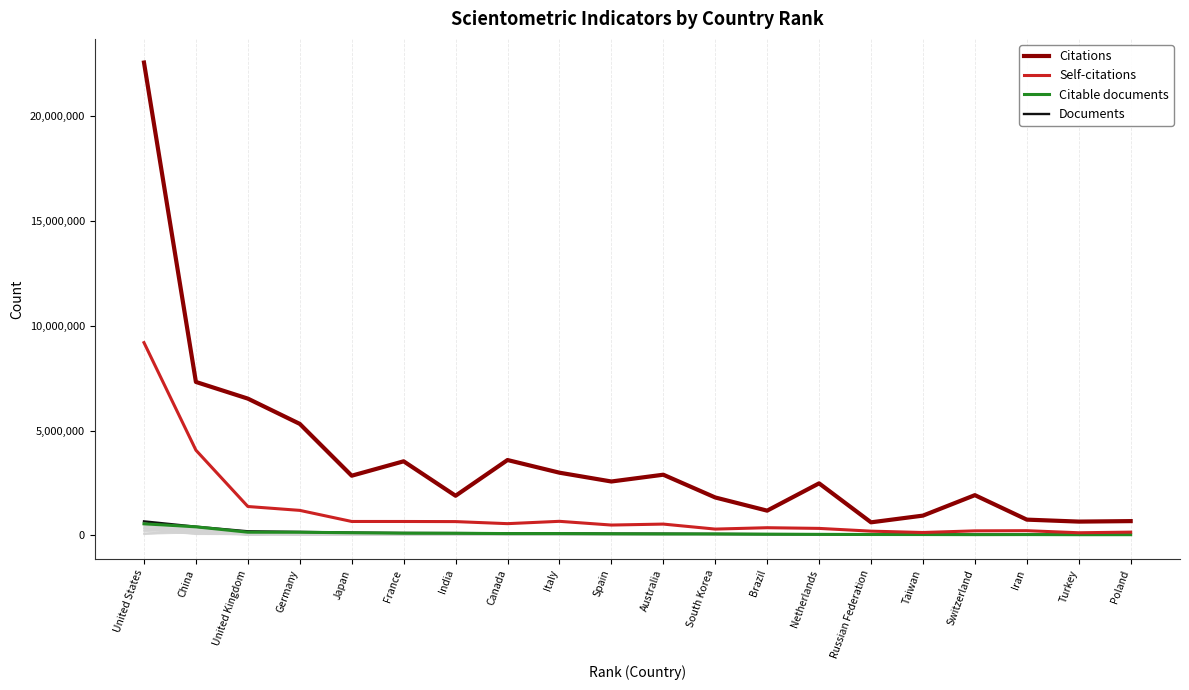

Which category has the lowest value across all series?

Turkey